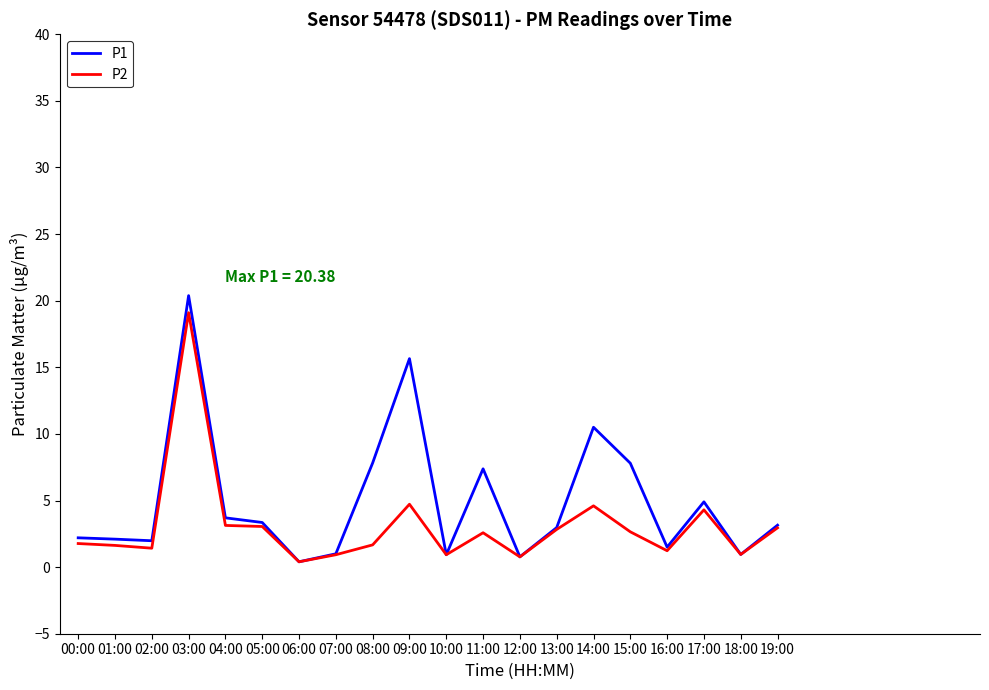

Read the P2 value at 17:00.

4.3